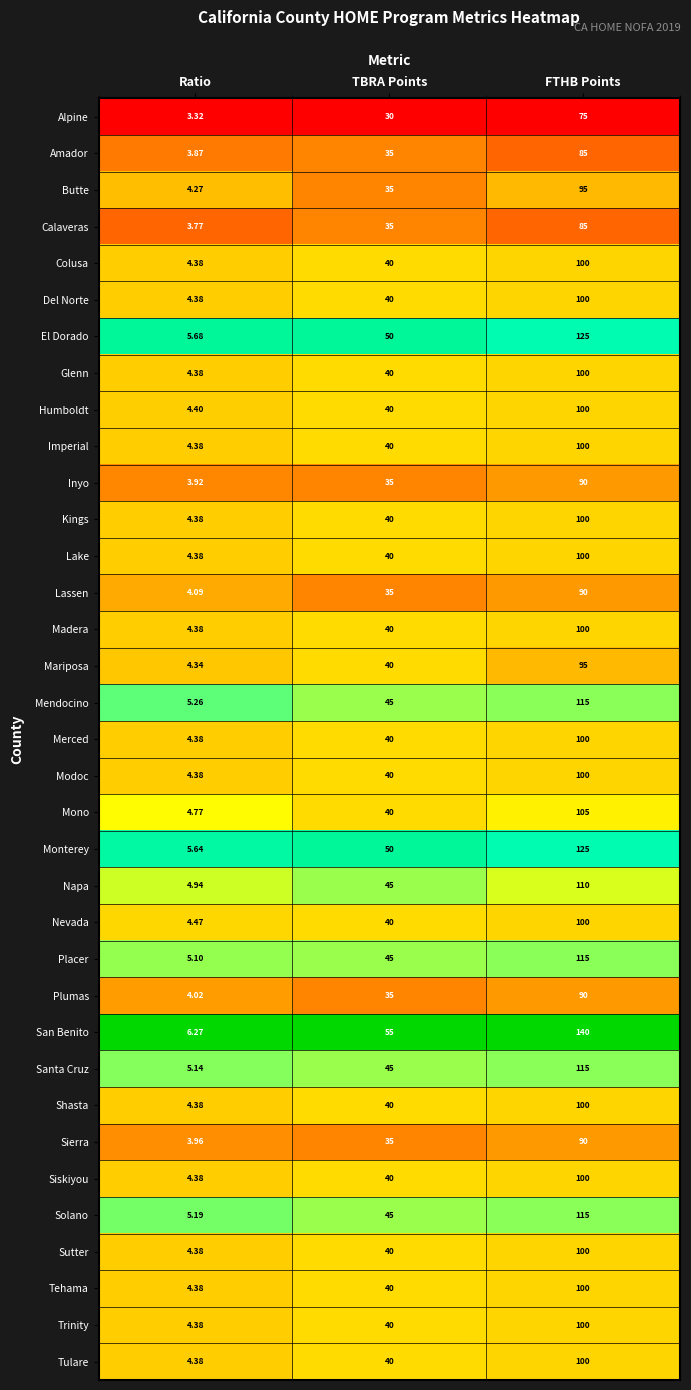

Which series has the largest range (max minus min)?

San Benito